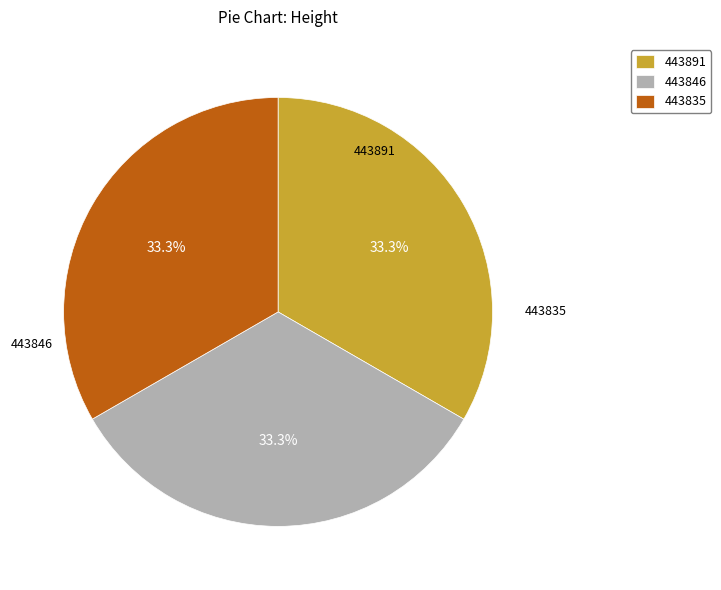

To the nearest percent, what percentage of the pie is 443835?

33%